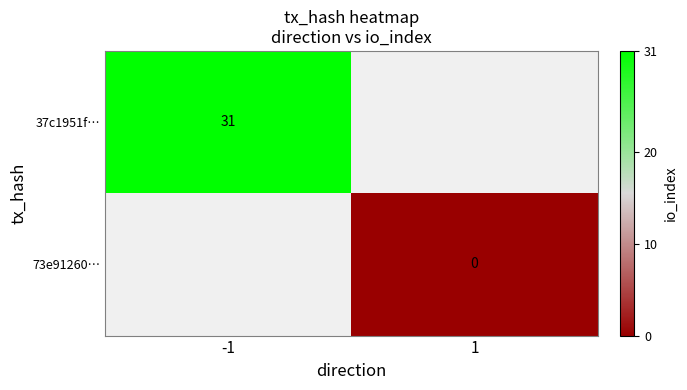

The 37c1951f… series shows 31 at -1. True or false?

True